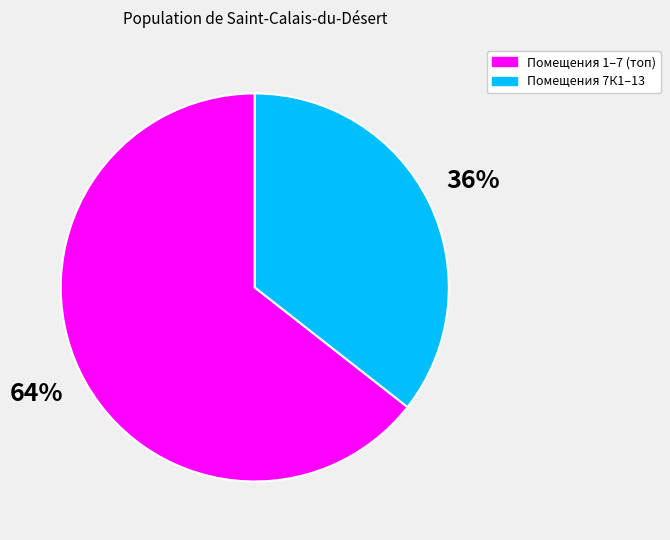

How many slices are in this pie chart?

2